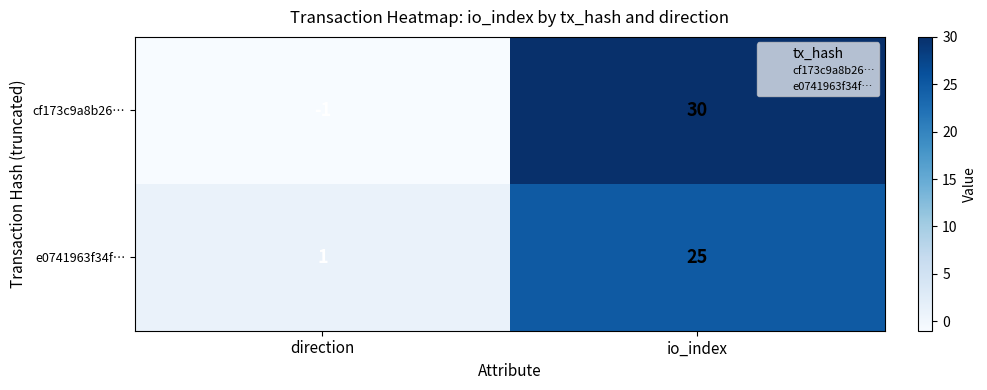

At which category does the chart reach its peak across all series?

io_index